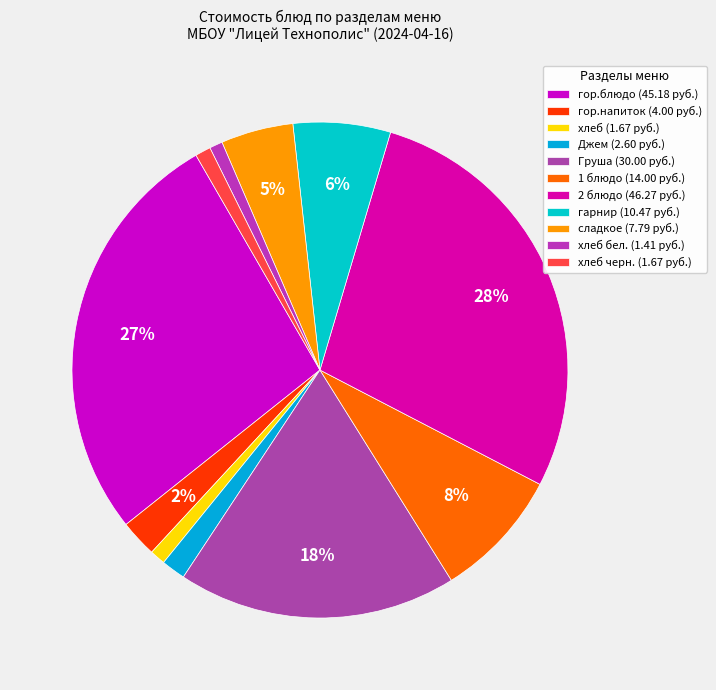

How many slices are in this pie chart?

11